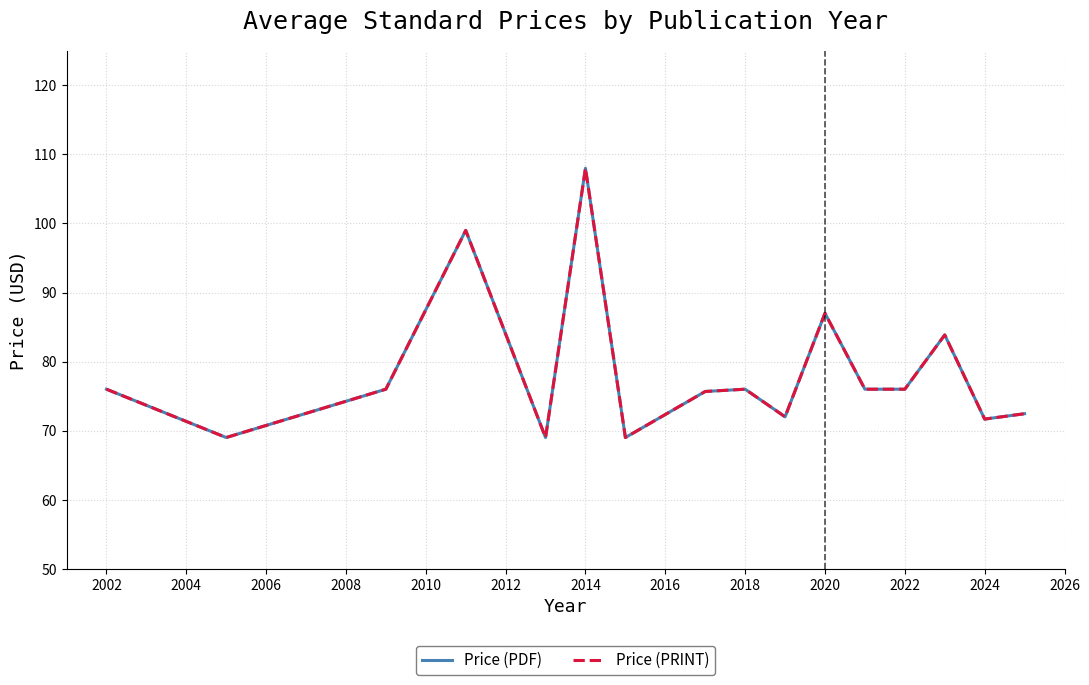

Is this an area chart (filled region under the line)?

No